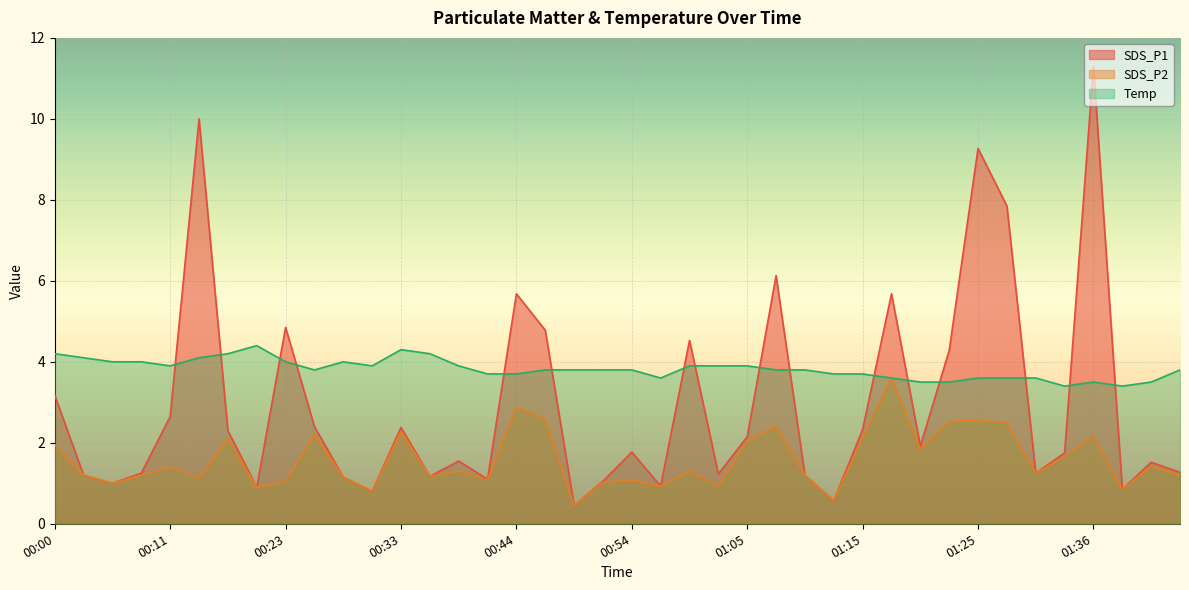

True or false: SDS_P2 has a value of 1.3 at 00:39.

True